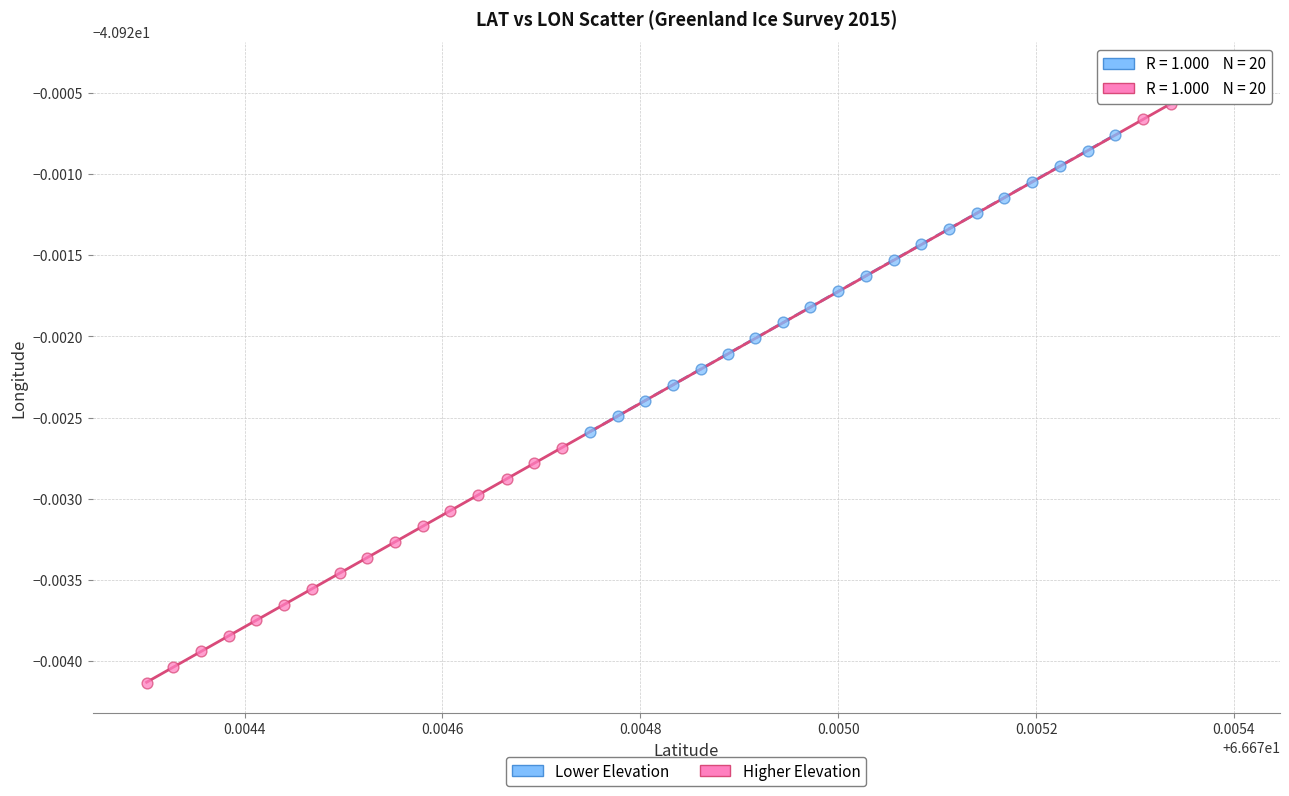

What are all the series names shown in the legend?

Lower Elevation, Higher Elevation